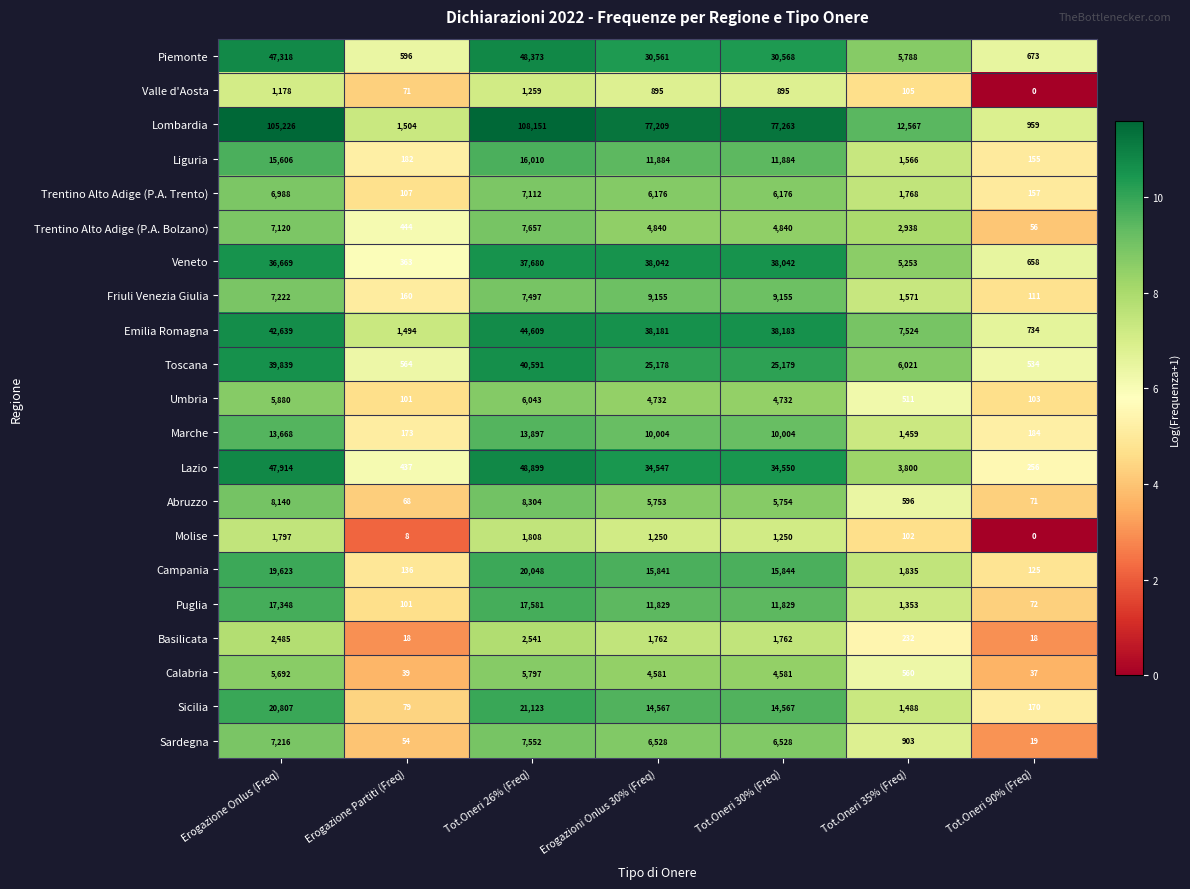

What is the sum of all Valle d'Aosta values?

4403